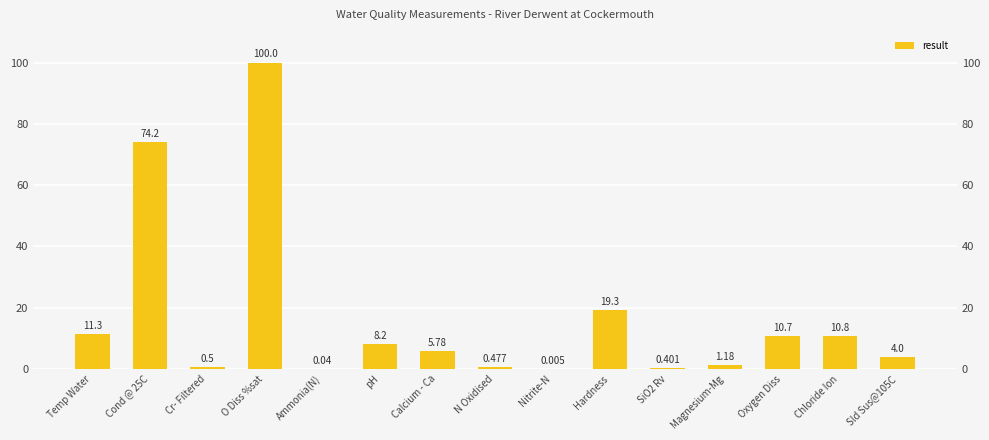

True or false: the data shows 4.0 at Sld Sus@105C.

True